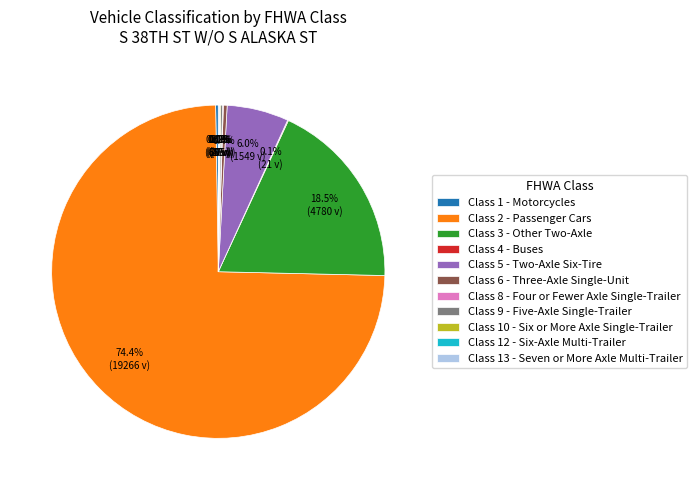

Combined, do Class 2 - Passenger Cars and Class 6 - Three-Axle Single-Unit account for over 50%?

Yes